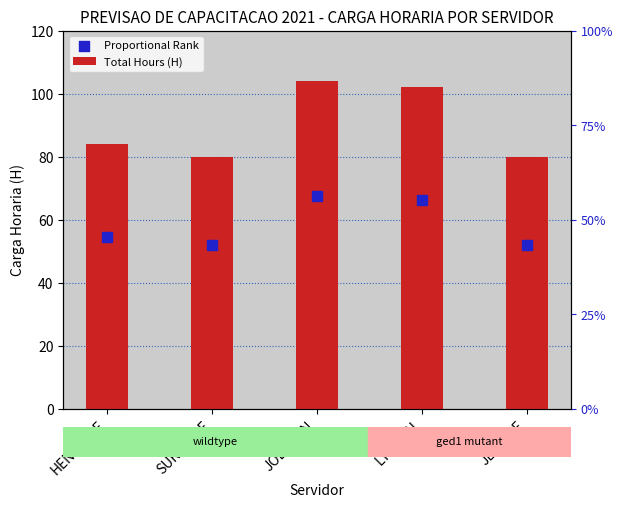

What is the total value across all series at SURIANNE?

132.0